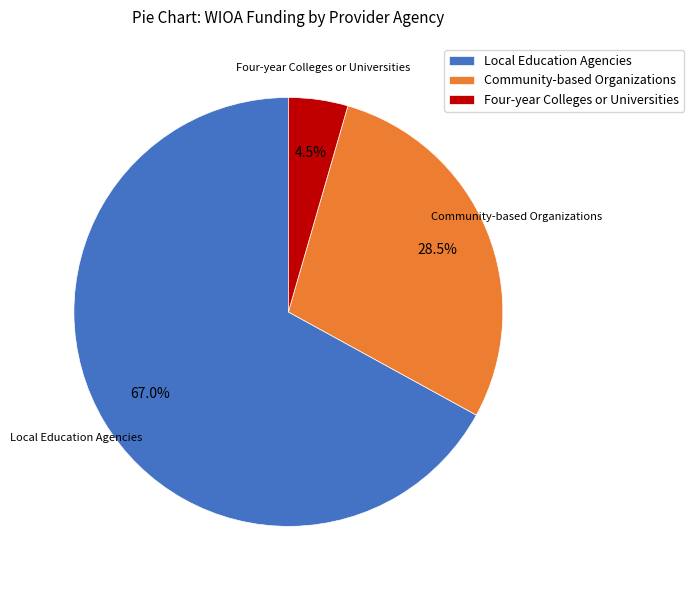

Do Community-based Organizations and Local Education Agencies together represent more than half of the pie?

Yes